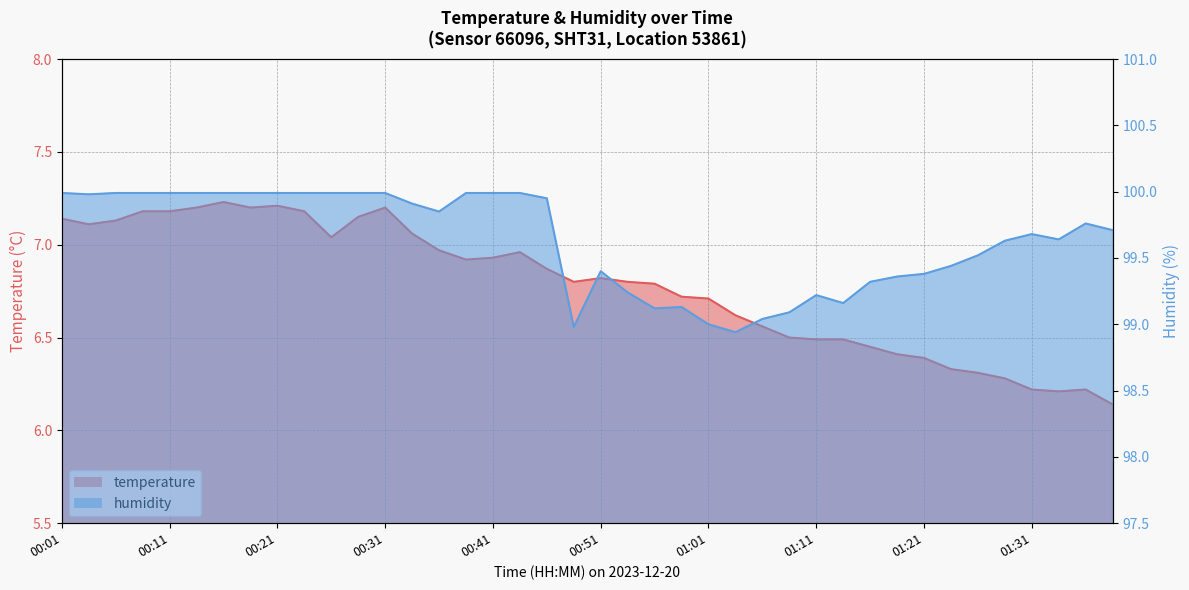

What is the highest value of the temperature series?

7.2